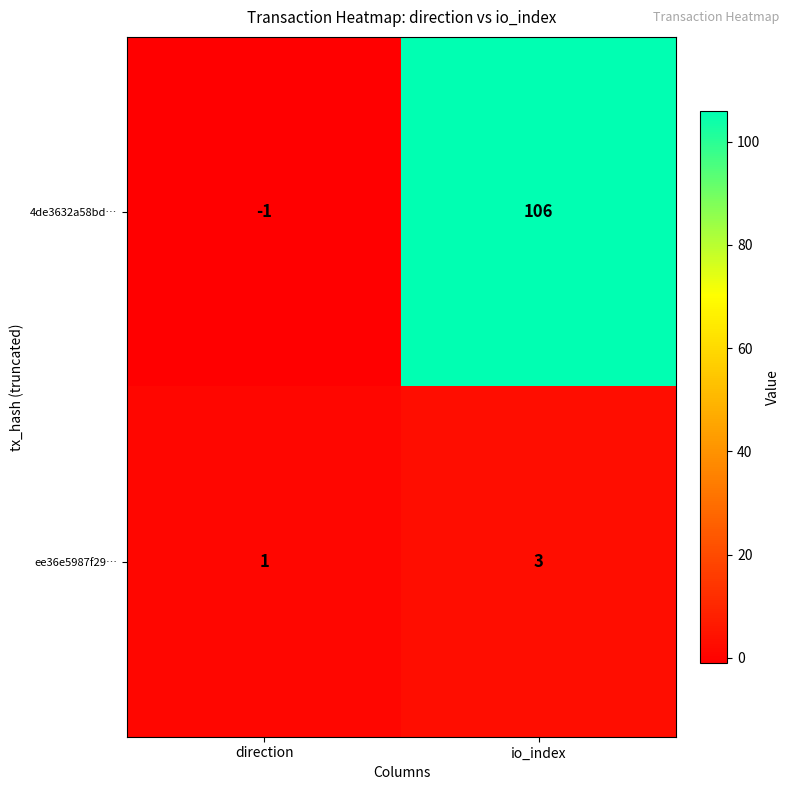

The value of 4de3632a58bd… at io_index is 106. True or false?

True